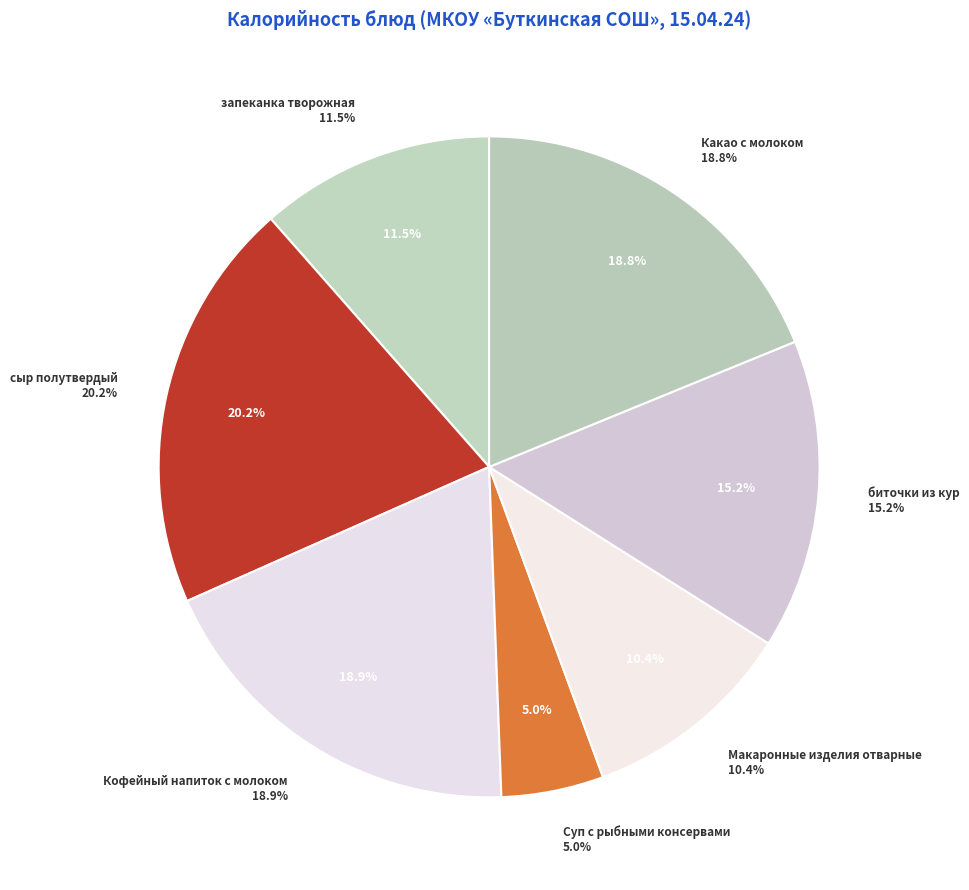

To the nearest percent, what portion does биточки из кур represent?

15%